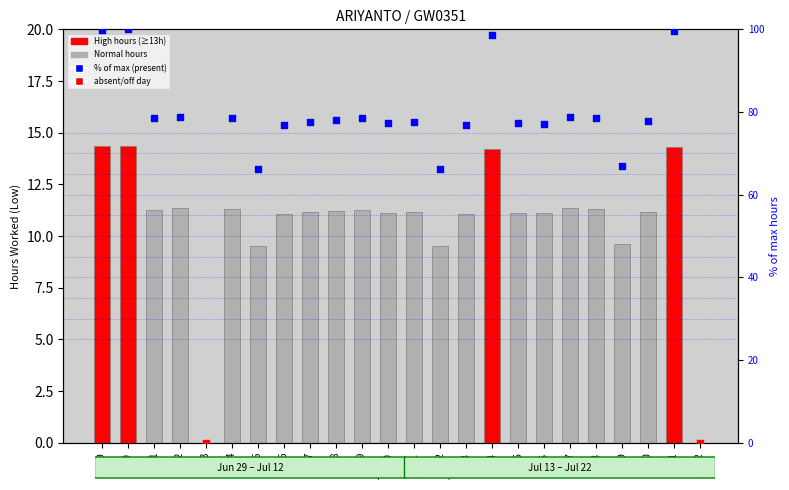

What is the change in value from 3 to 8?

+11.2